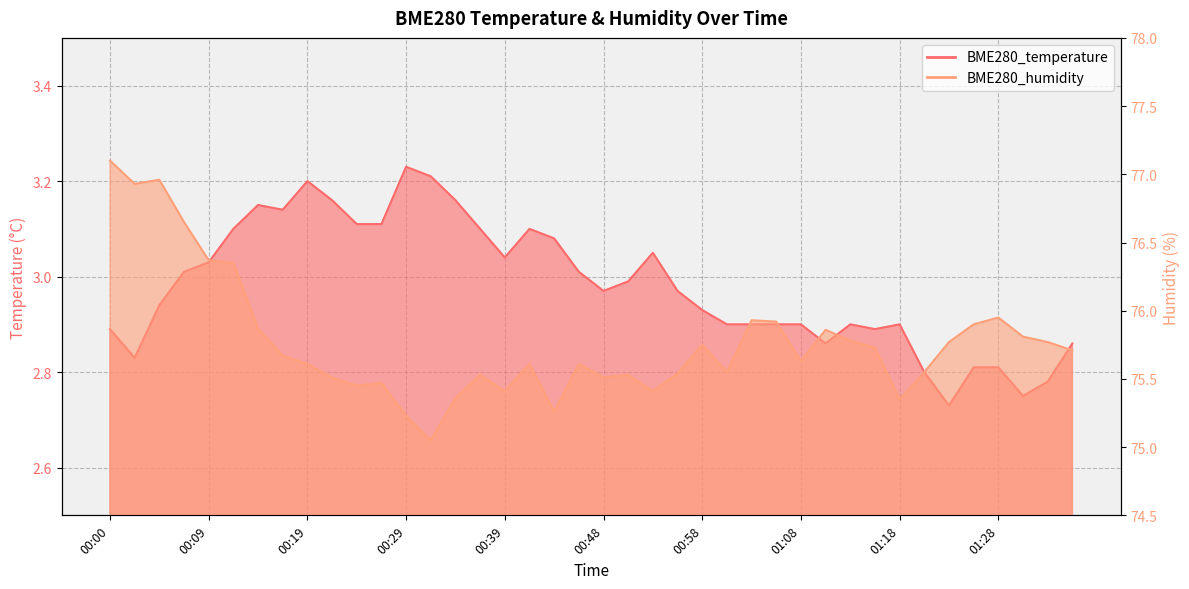

What is the value of the BME280_humidity point at the 4th from the left?

76.7